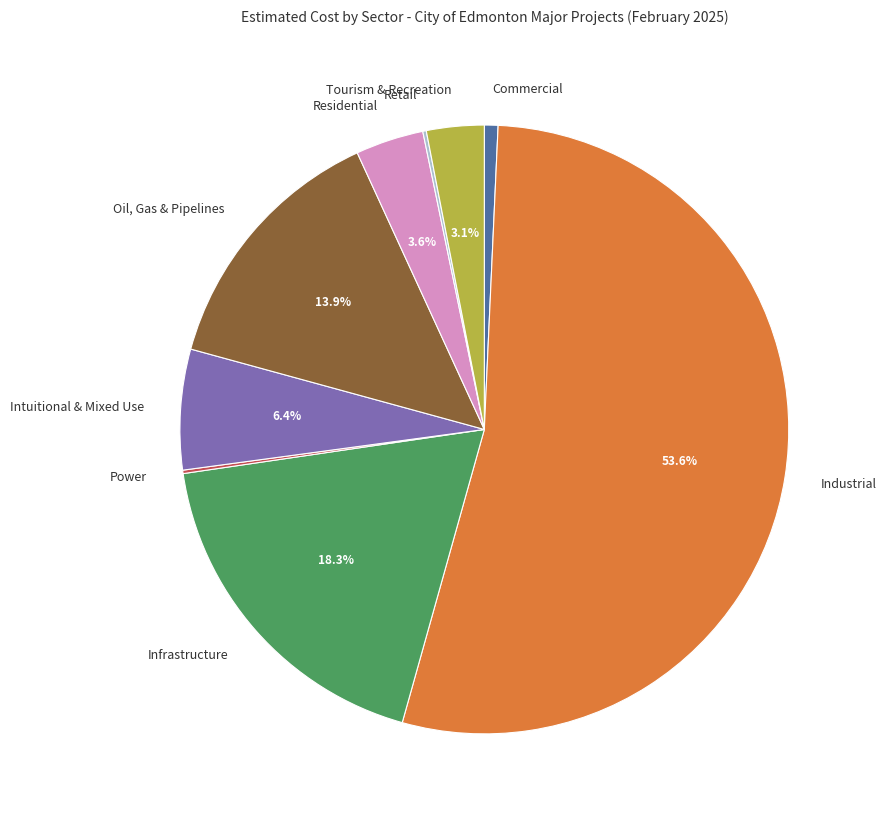

The Oil, Gas & Pipelines slice represents 14% of the pie. True or false?

True